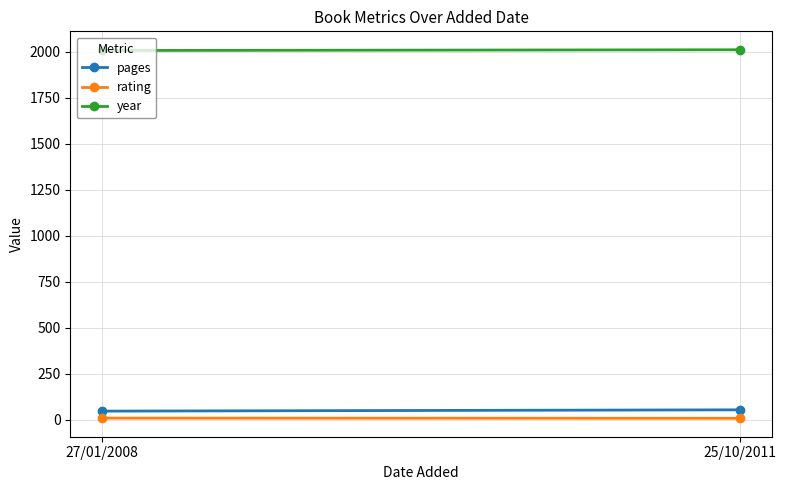

What is the minimum value shown in the chart?

9